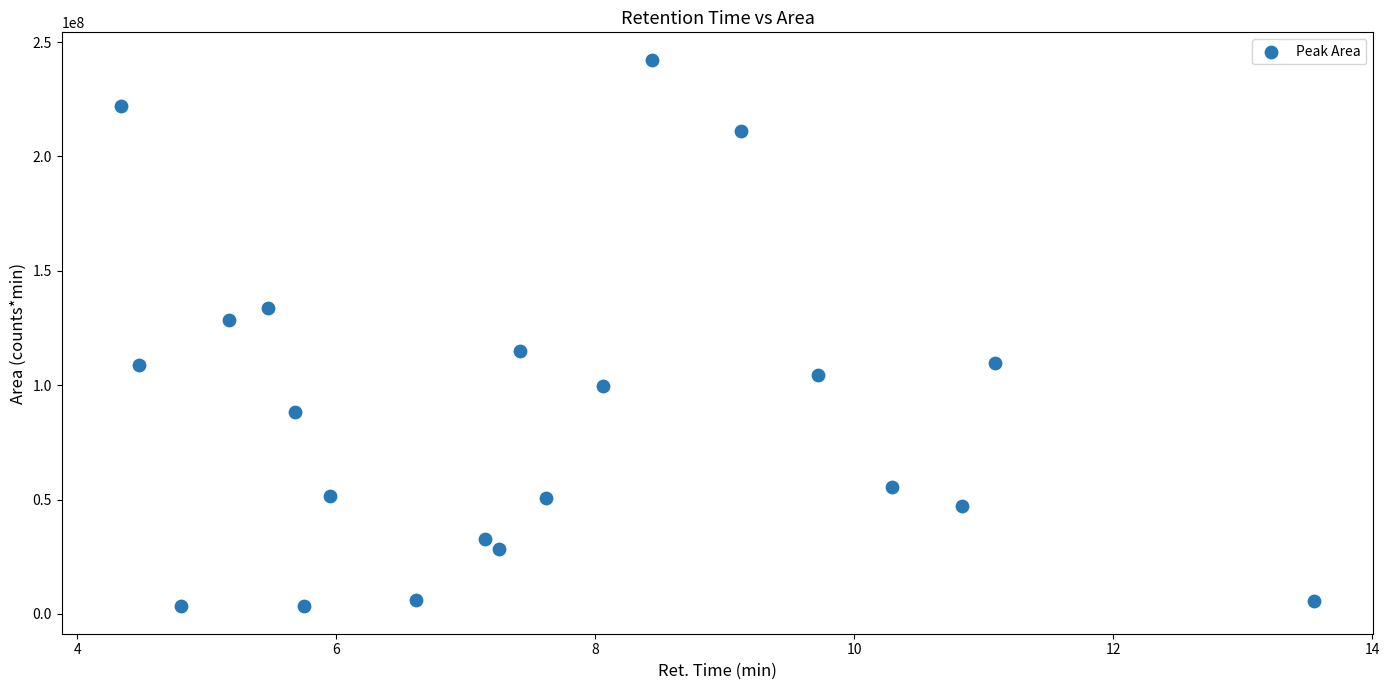

What is the range of Y values (max minus min)?

238976686